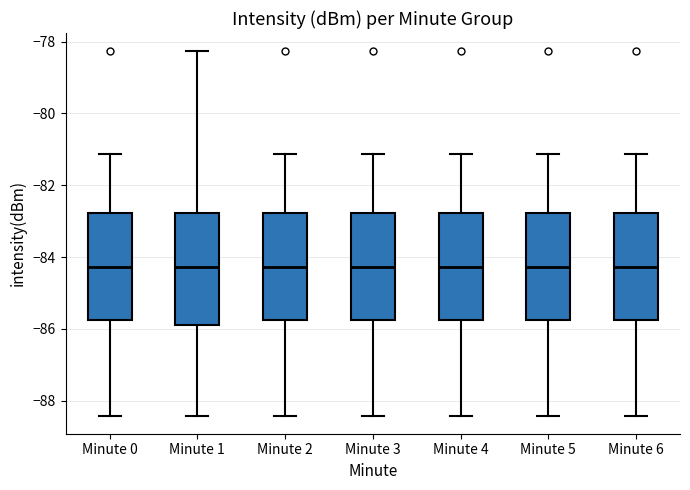

Reading left to right, transcribe this box plot: for each box, give where its median line is, the range the box spans, and where its two whiskers end, as read against the y-axis. The values are not printed on the chart, so give them approximately, as read against the axis.

Minute 0: median -84.2, box -85.8 to -82.8, whiskers -88.4 to -81.2
Minute 1: median -84.2, box -85.8 to -82.8, whiskers -88.4 to -78.2
Minute 2: median -84.2, box -85.8 to -82.8, whiskers -88.4 to -81.2
Minute 3: median -84.2, box -85.8 to -82.8, whiskers -88.4 to -81.2
Minute 4: median -84.2, box -85.8 to -82.8, whiskers -88.4 to -81.2
Minute 5: median -84.2, box -85.8 to -82.8, whiskers -88.4 to -81.2
Minute 6: median -84.2, box -85.8 to -82.8, whiskers -88.4 to -81.2